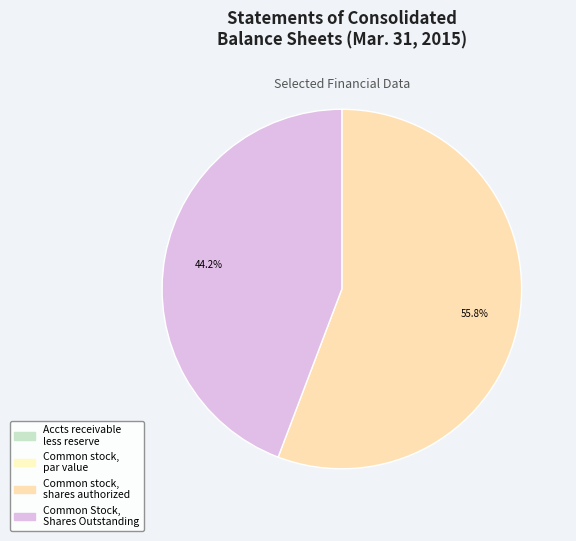

How much of the chart is everything except Common stock, shares authorized?

44.2%